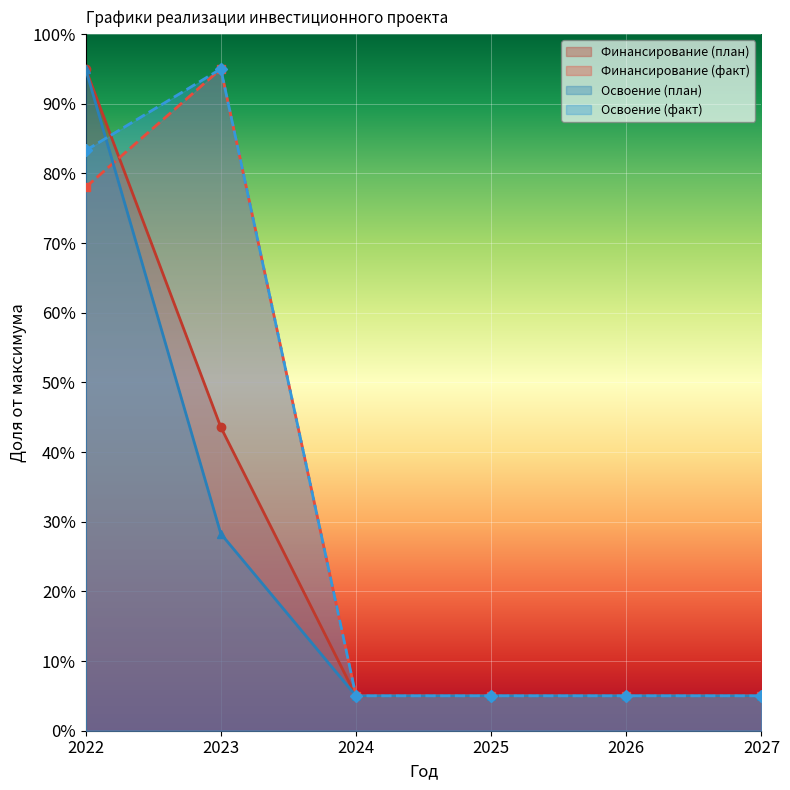

Which series has the largest range (max minus min)?

Финансирование (план)